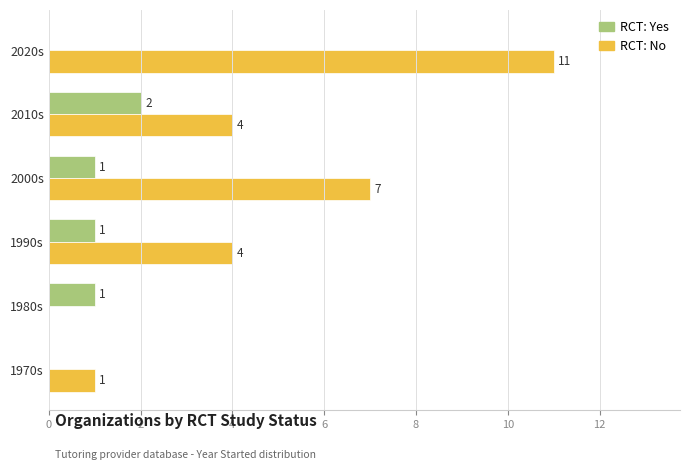

Which category has the highest value across all series?

2020s